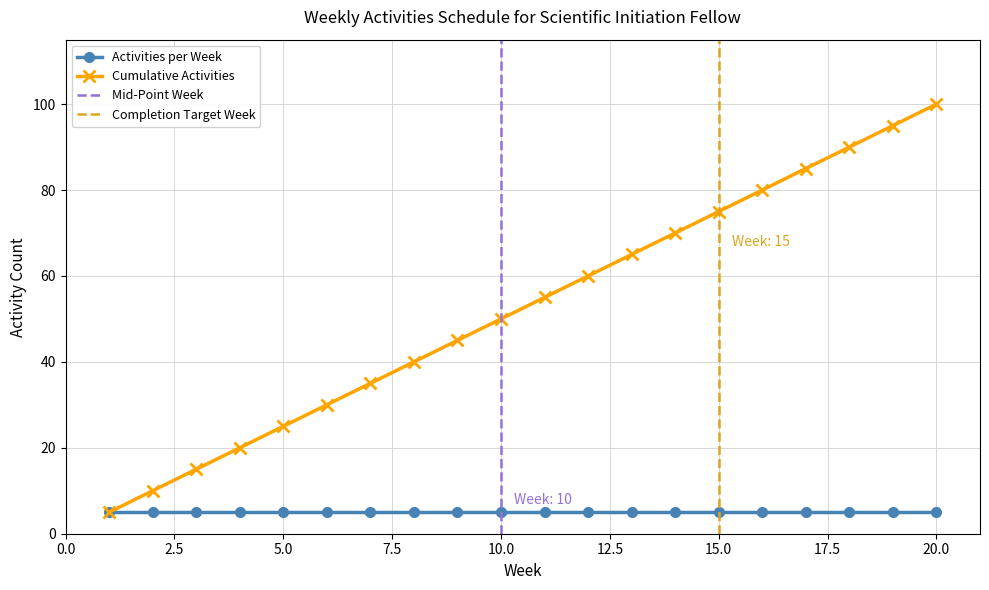

Where is the data nearest to the value 52?

10